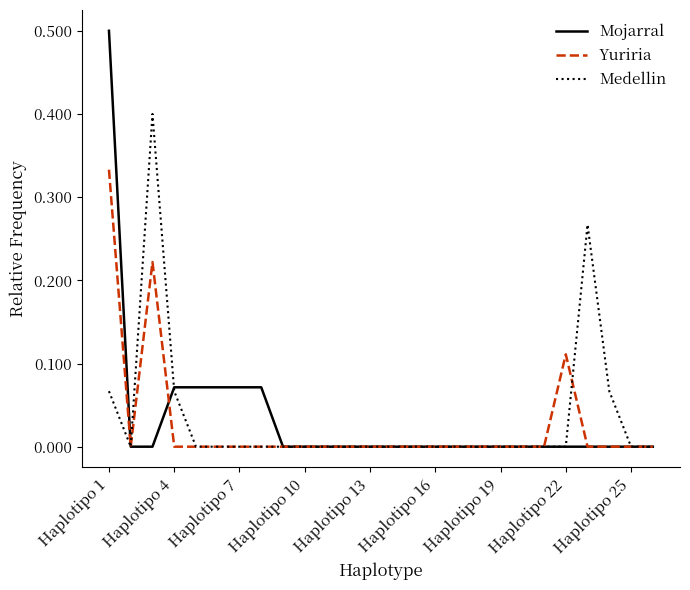

Which series has the widest spread of values?

Mojarral